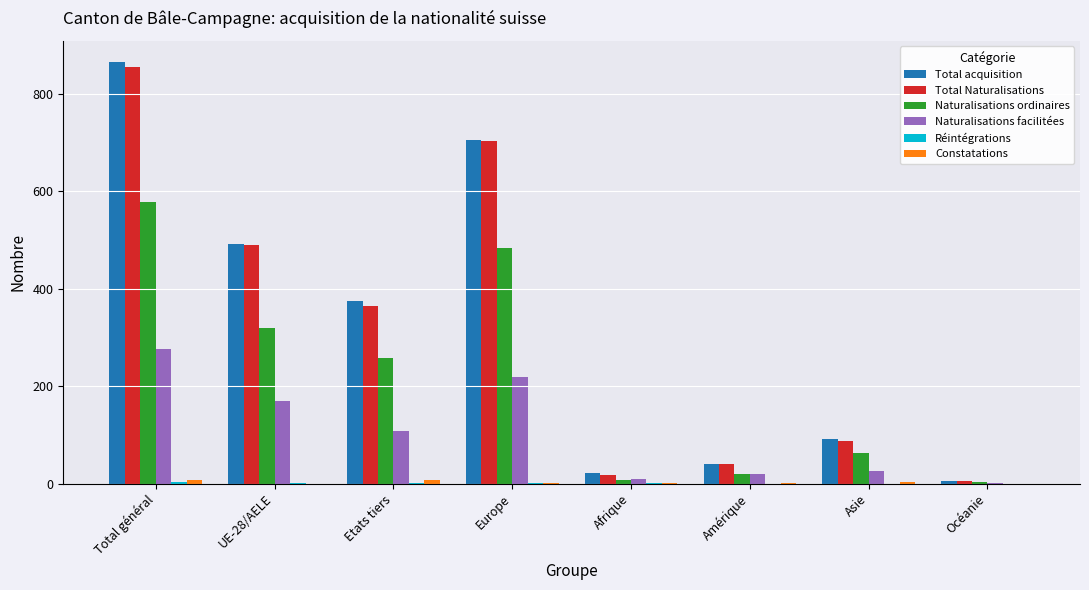

At which label does Total Naturalisations reach its peak?

Total général